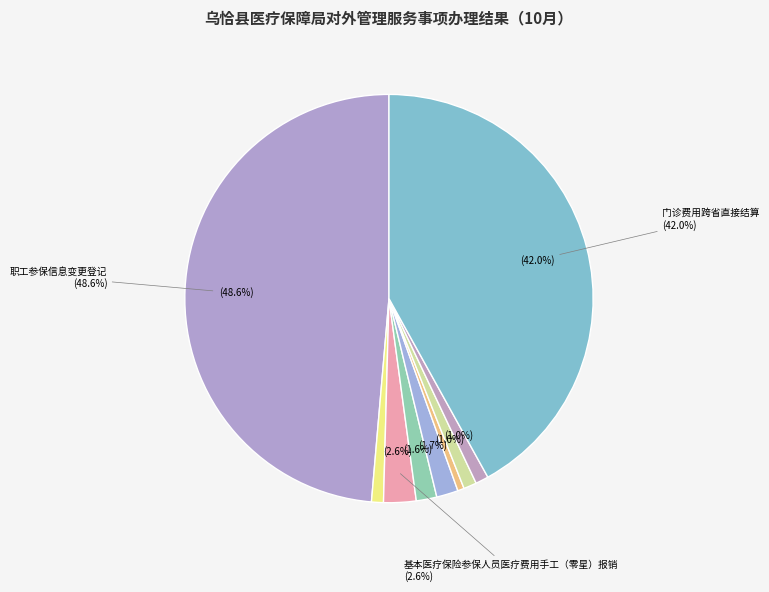

What percentage is NOT represented by 门诊费用跨省直接结算?

58.0%